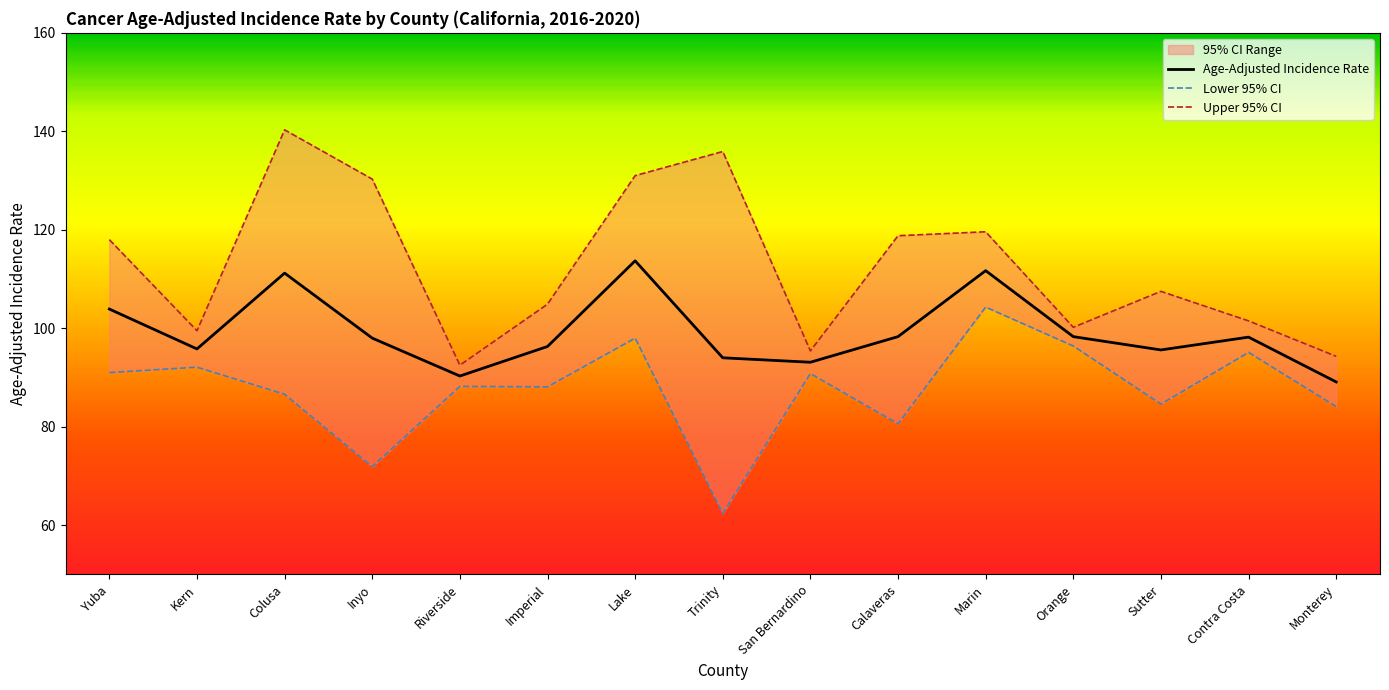

List the series in order of their peak value, lowest first.

Lower 95% CI, Age-Adjusted Incidence Rate, Upper 95% CI